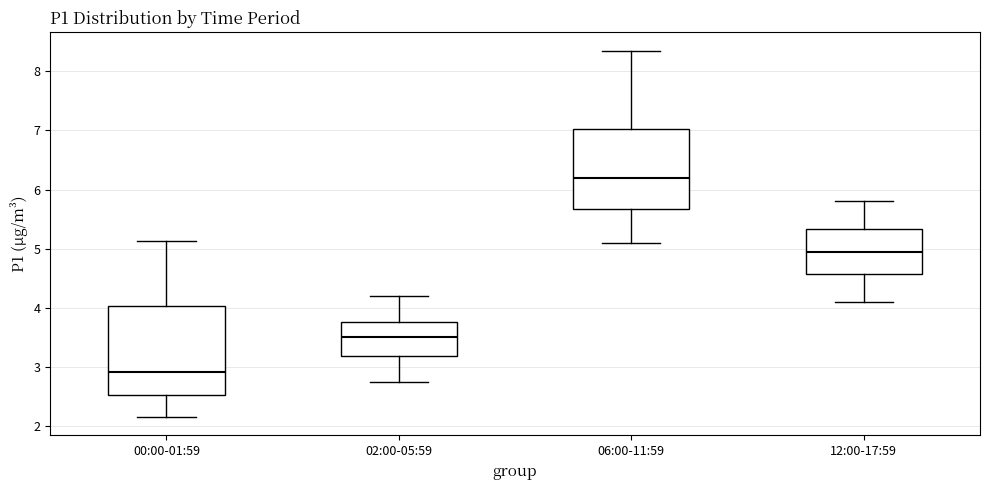

Reading left to right, read every box against the y-axis: the position of its median line, the range the box covers, and the ends of its whiskers. The values are not printed on the chart, so give them approximately, as read against the axis.

00:00-01:59: median 2.9, box 2.5 to 4.0, whiskers 2.2 to 5.1
02:00-05:59: median 3.5, box 3.2 to 3.8, whiskers 2.8 to 4.2
06:00-11:59: median 6.2, box 5.7 to 7.0, whiskers 5.1 to 8.4
12:00-17:59: median 5.0, box 4.6 to 5.3, whiskers 4.1 to 5.8